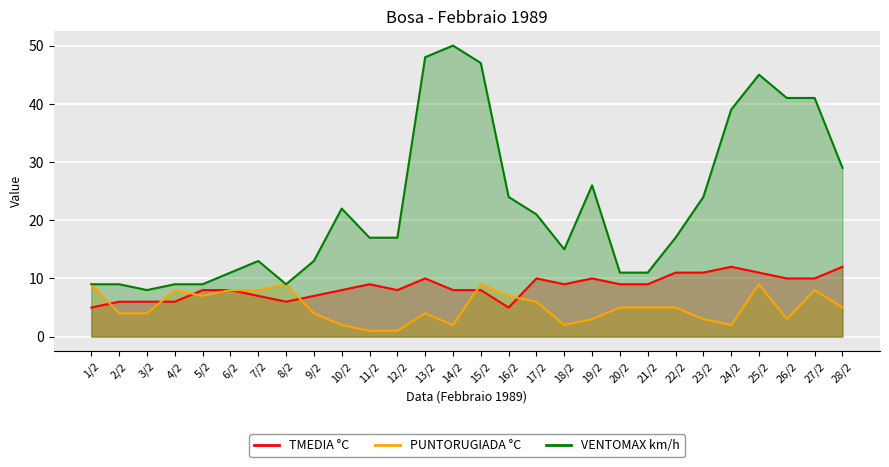

True or false: TMEDIA °C has more than 1 points higher than both neighbors.

True